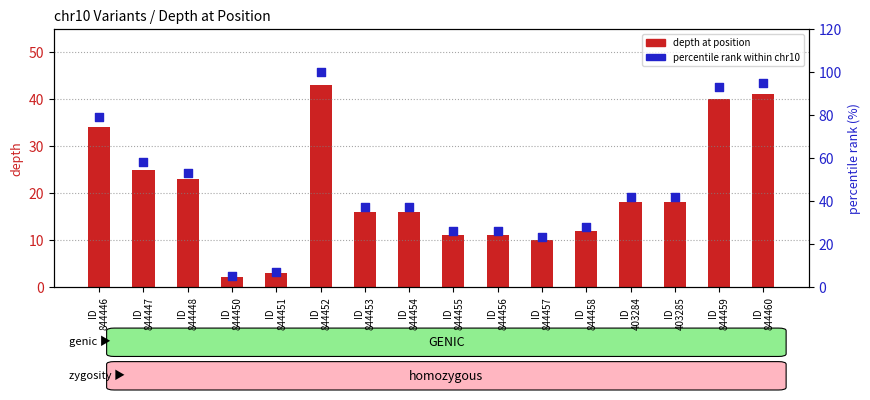

At how many categories does at least one series exceed 58?

4